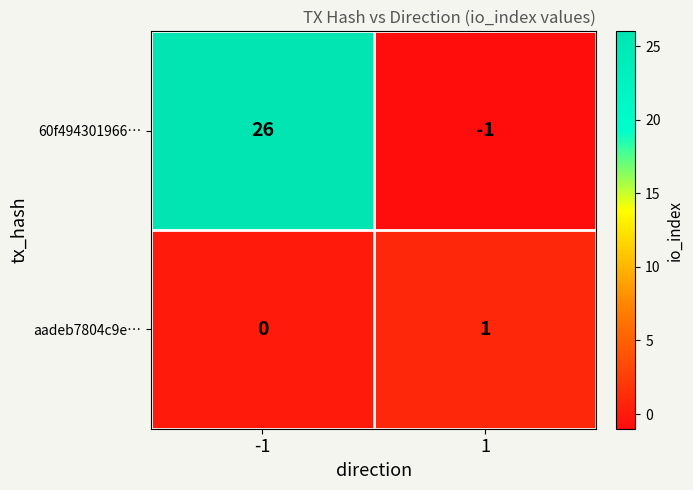

Reading right to left, extract all data points from this chart.

60f494301966…: -1	26
aadeb7804c9e…: 1	0